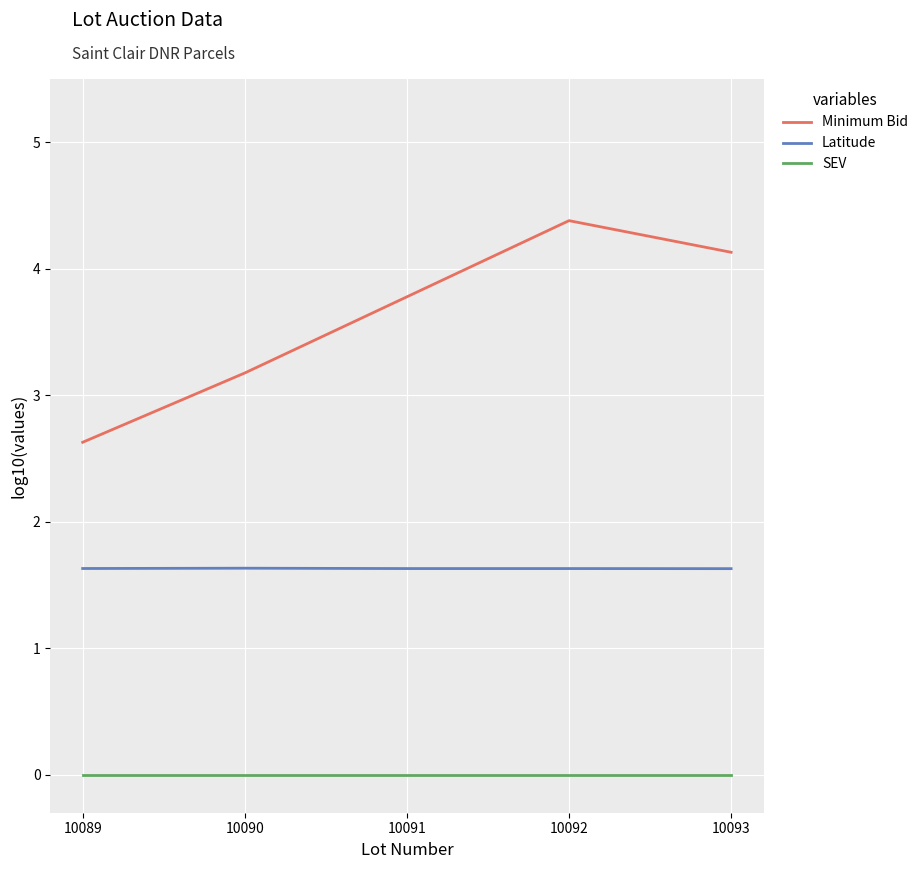

True or false: Latitude and Minimum Bid cross at least once.

False